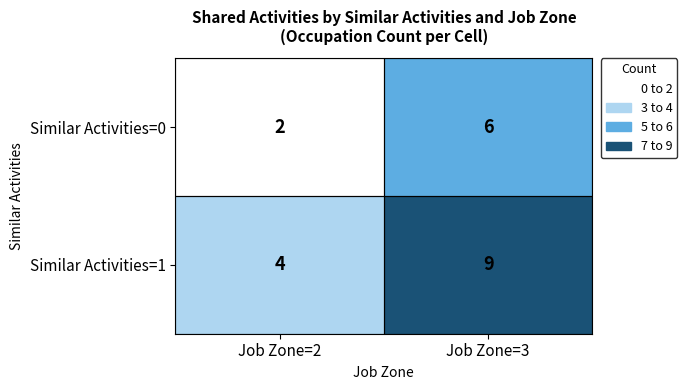

What is the sum of all Similar Activities=0 values?

8